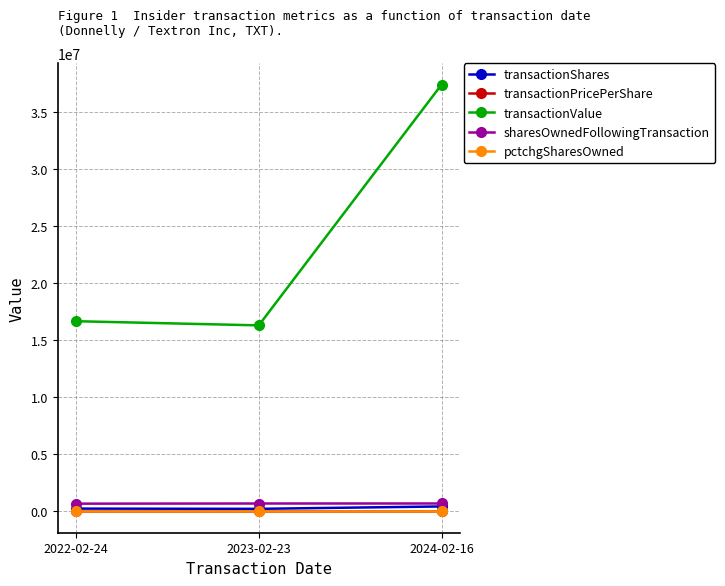

What is the difference between the transactionPricePerShare values at 2023-02-23 and 2024-02-16?

13.1